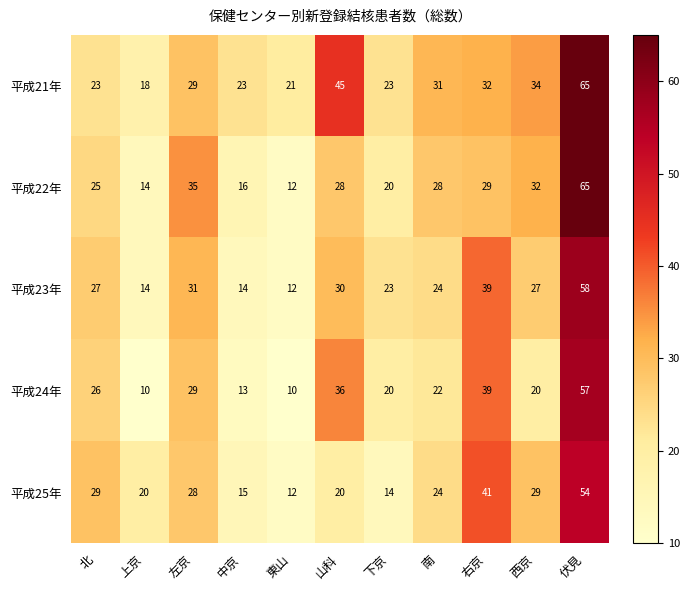

Which series has the largest range (max minus min)?

平成22年